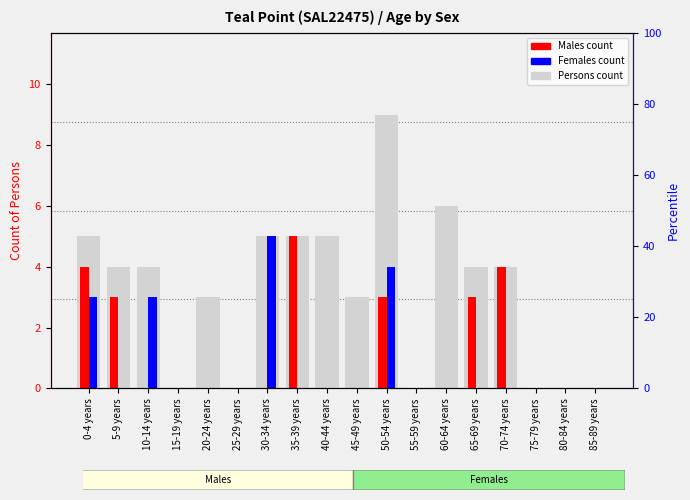

Reading left to right, transcribe all the data shown in this chart.

Persons: 5	4	4	0	3	0	5	5	5	3	9	0	6	4	4	0	0	0
Males: 4	3	0	0	0	0	0	5	0	0	3	0	0	3	4	0	0	0
Females: 3	0	3	0	0	0	5	0	0	0	4	0	0	0	0	0	0	0